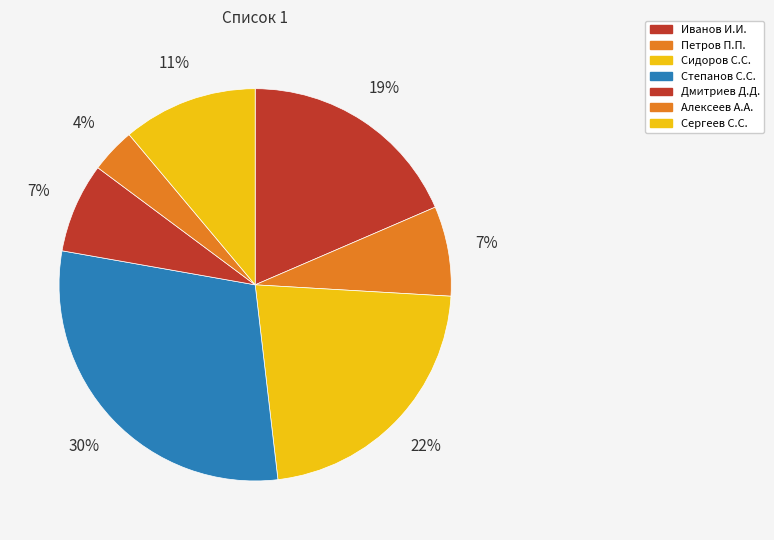

How many slices are in this pie chart?

7